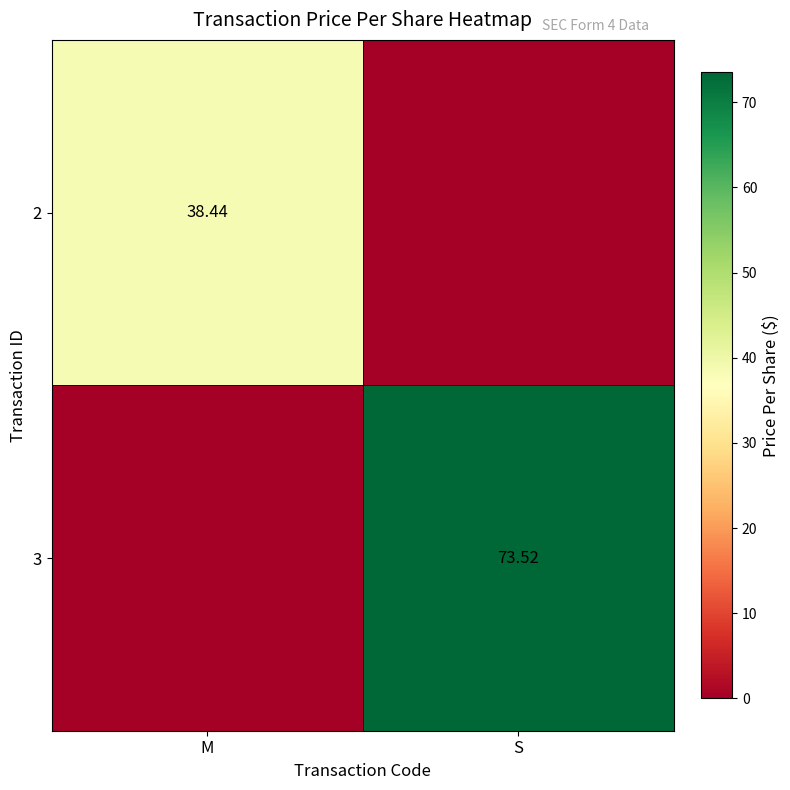

Rank the series at M from lowest to highest value.

3, 2